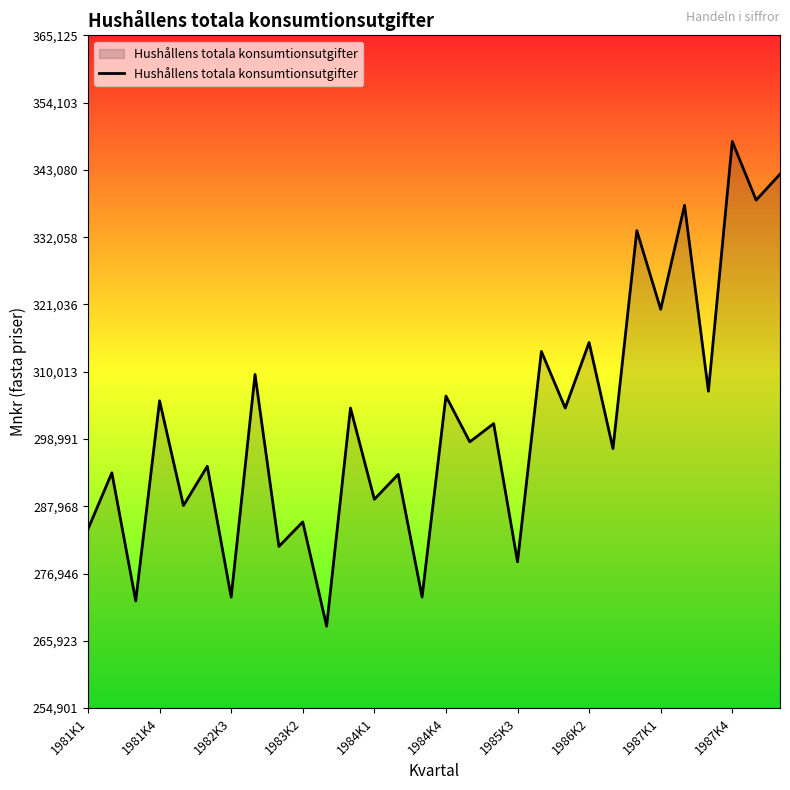

What is the minimum value shown in the chart?

268317